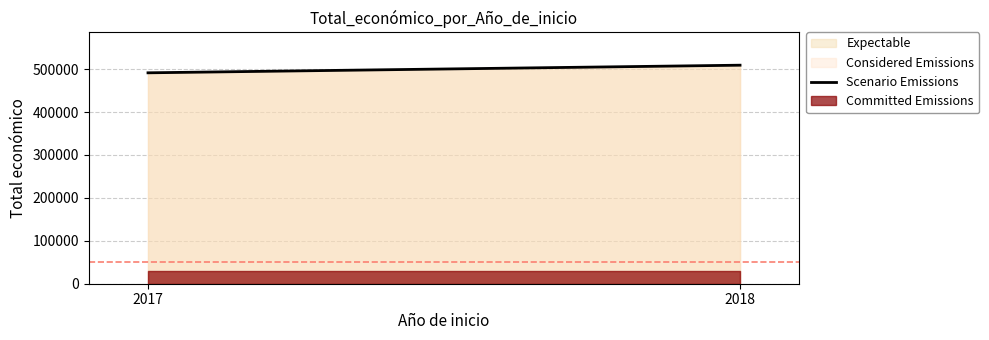

Reading left to right, list all the values displayed in this chart.

2017=491483	2018=509243